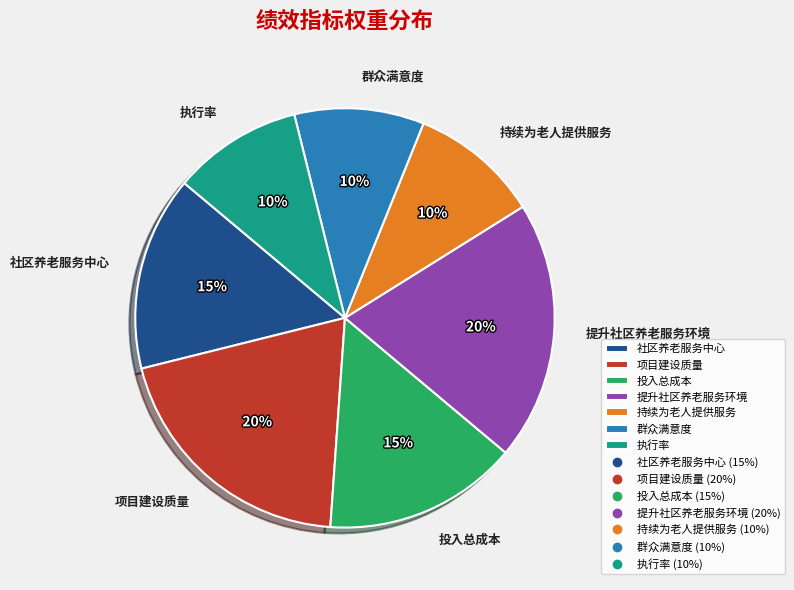

To the nearest percent, what percentage of the pie is 投入总成本?

15%